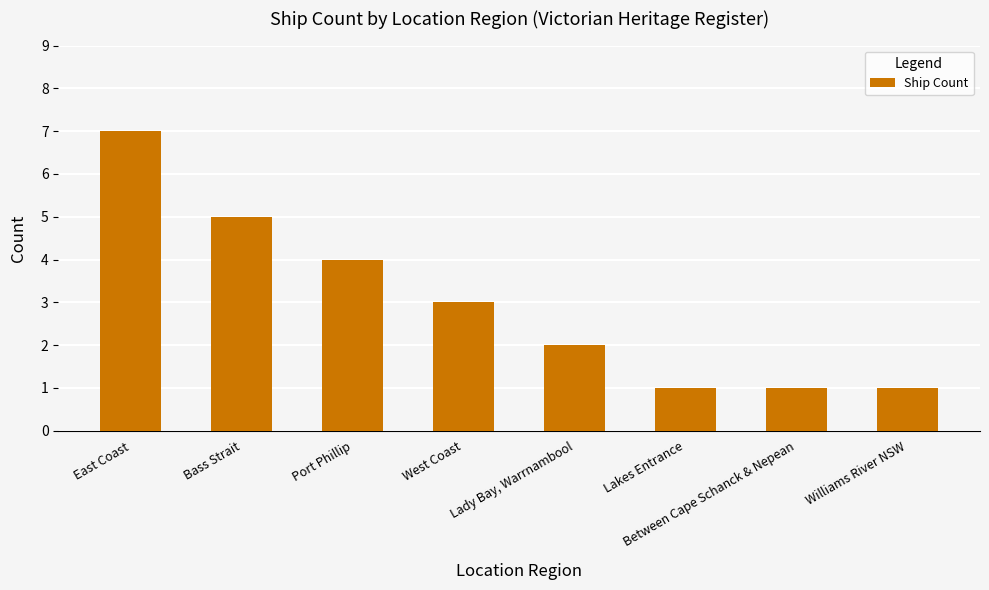

What is the ratio of the value at West Coast to the value at Between Cape Schanck & Nepean?

3.0